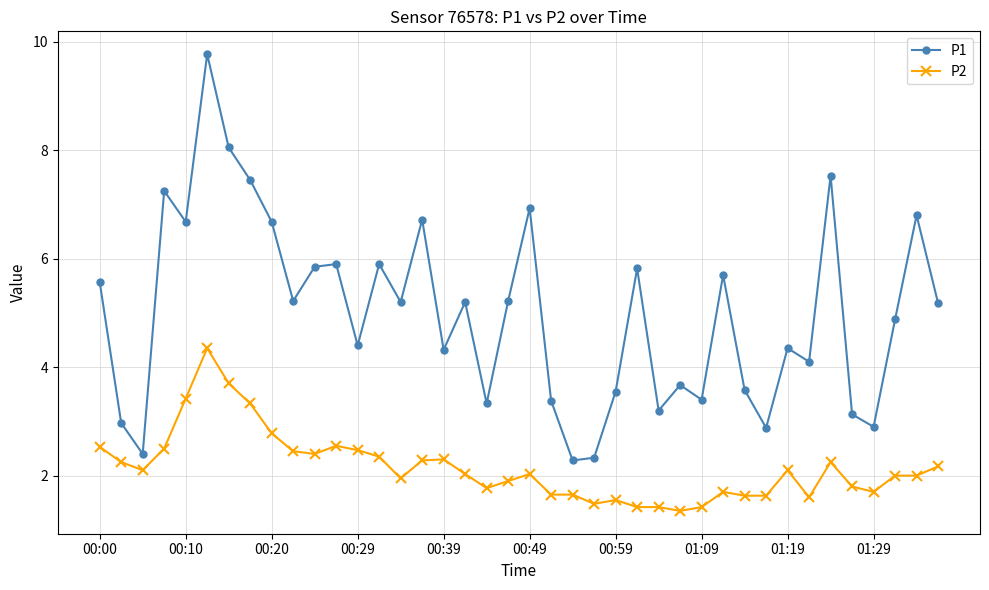

What is the value of the P2 point at the 13th from the left?

2.5